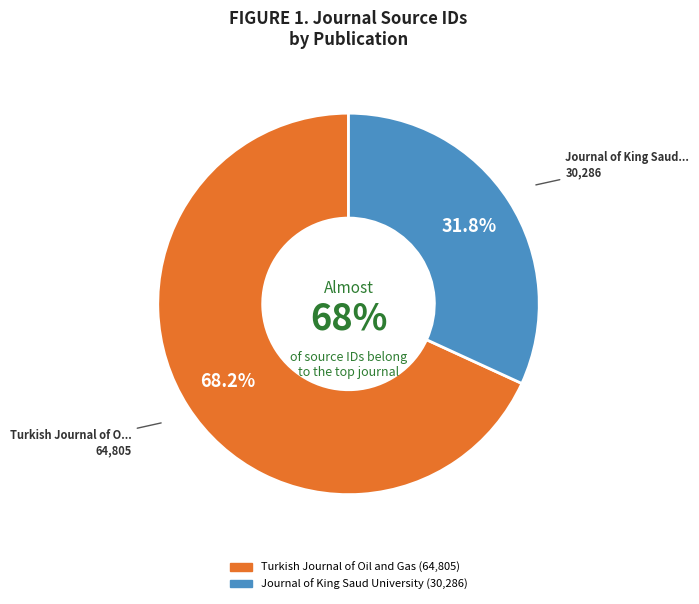

Is there a majority slice in this chart?

Yes